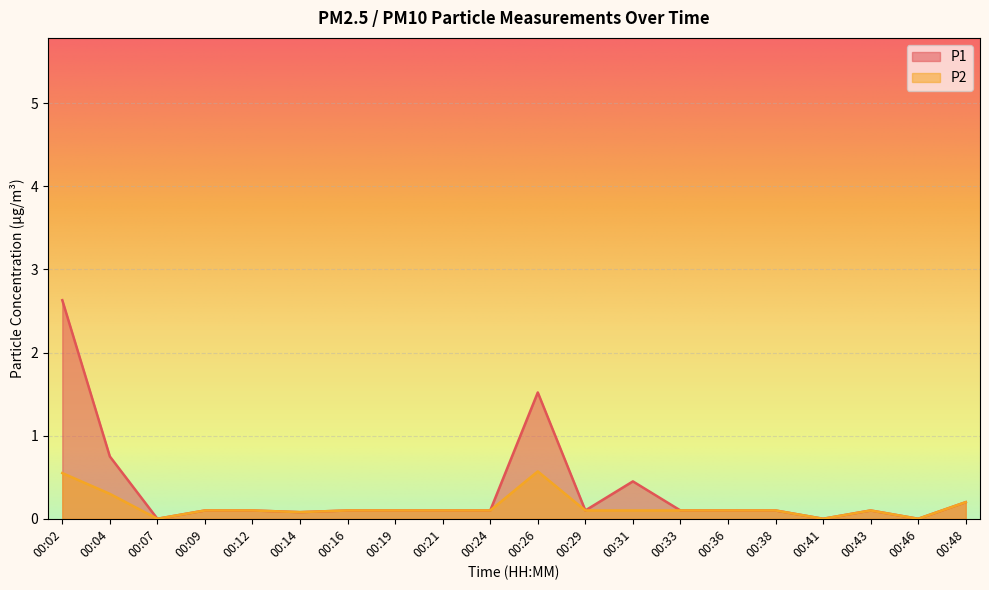

At which label is P1 closest to 1?

00:04